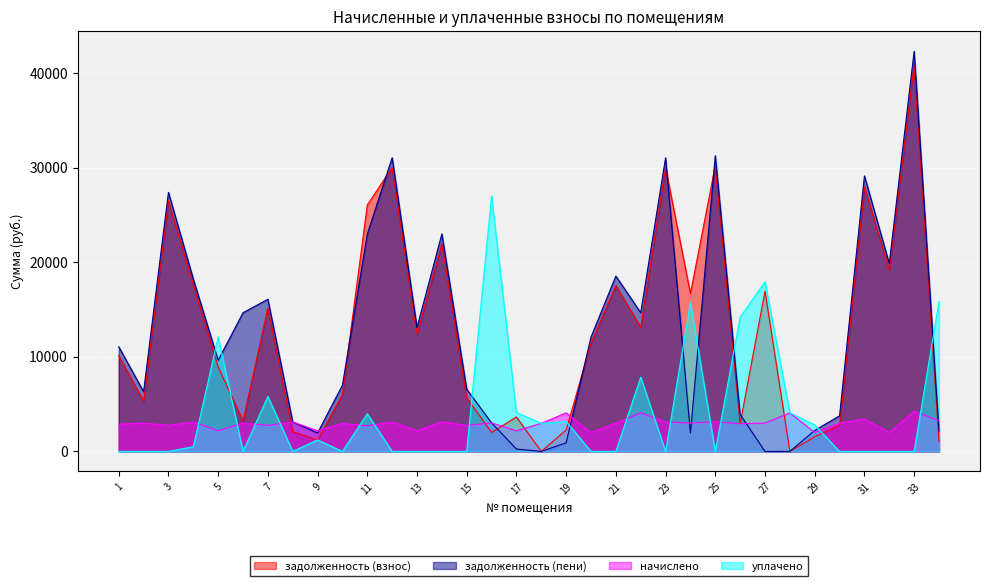

What is the difference between the highest and lowest values at 31?

29123.4